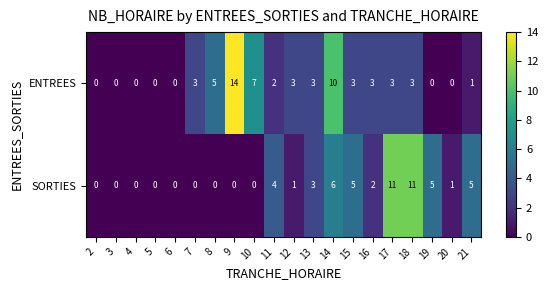

Is it true that SORTIES equals 0 at 7?

True